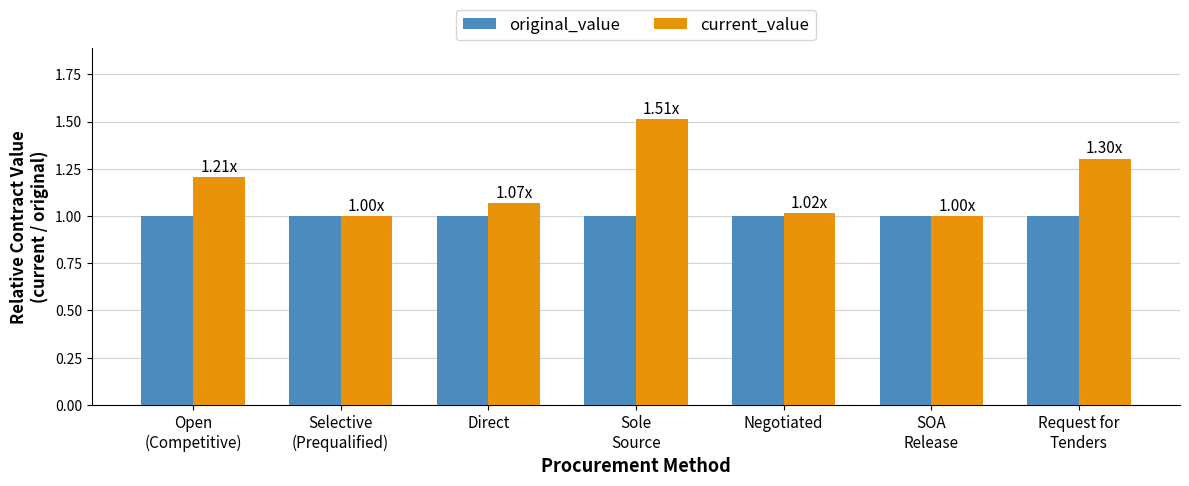

What is the sum of the current_value values at Direct and Open
(Competitive)?

2.3